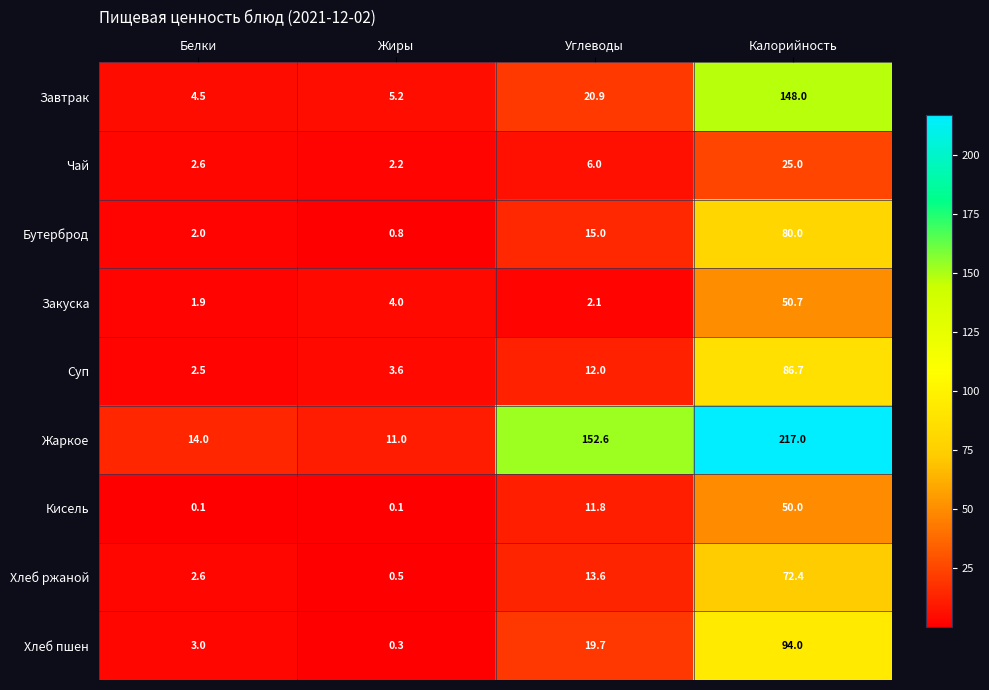

List the series in order of their peak value, highest first.

Жаркое, Завтрак, Хлеб пшен, Суп, Бутерброд, Хлеб ржаной, Закуска, Кисель, Чай